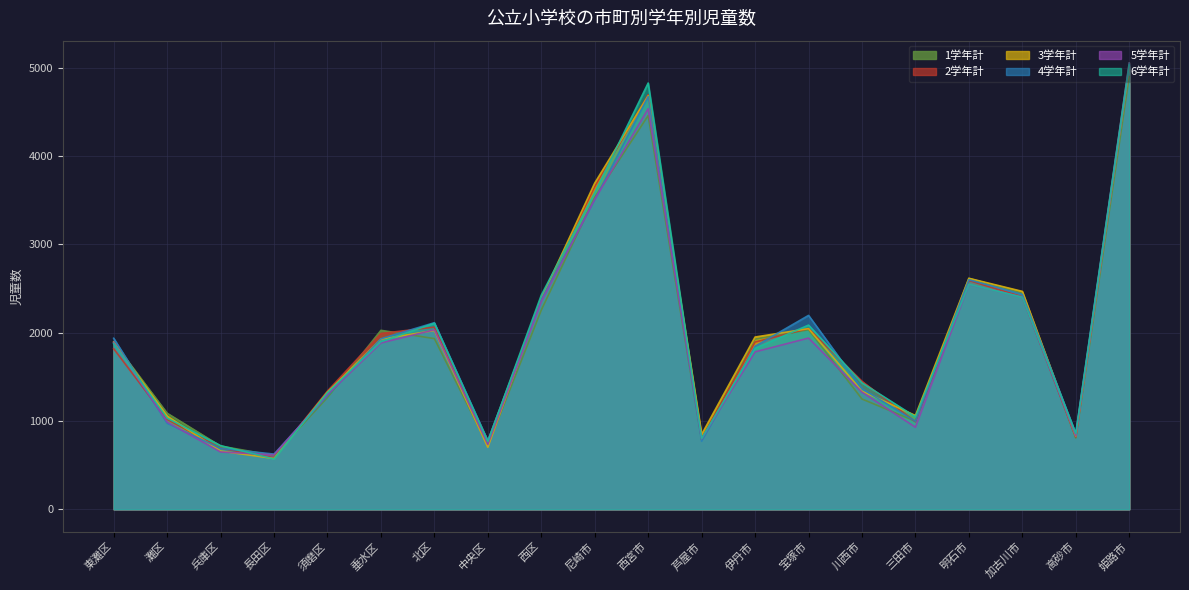

Is the value of 4学年計 at 中央区 greater than the value of 3学年計 at 東灘区?

No